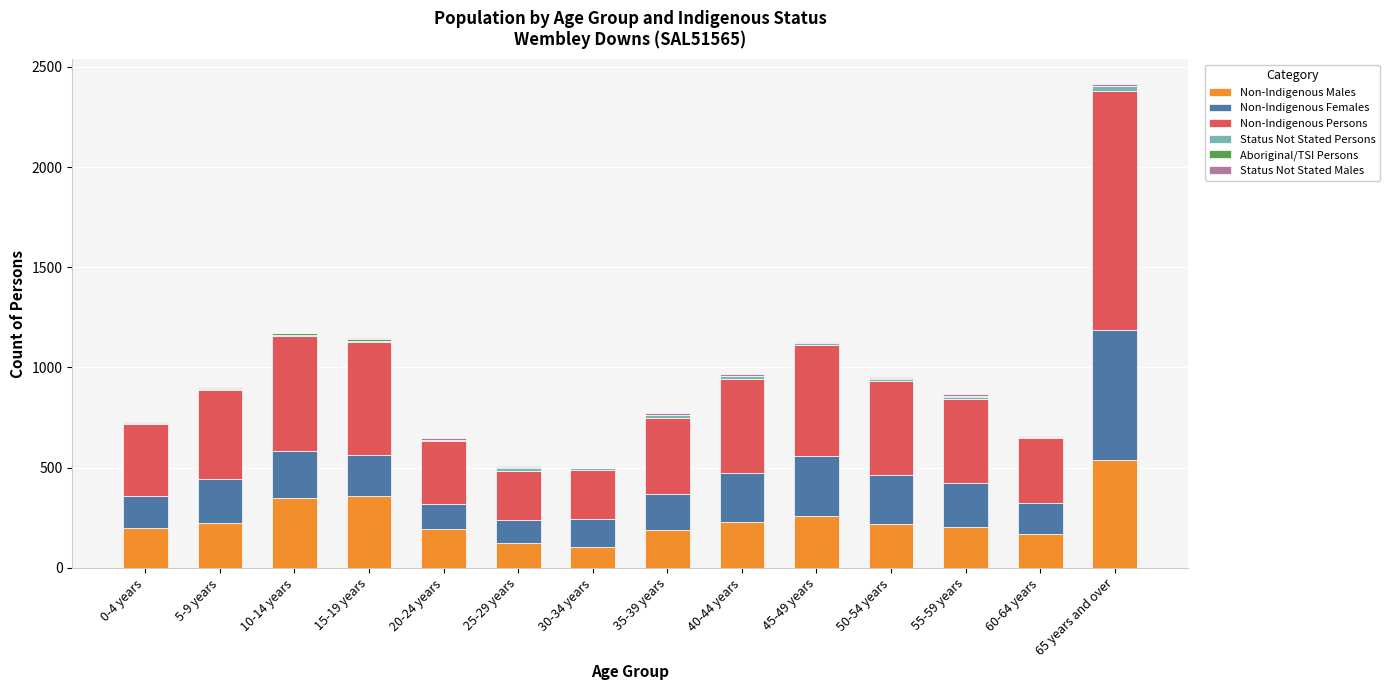

Does the chart contain stacked bars?

Yes